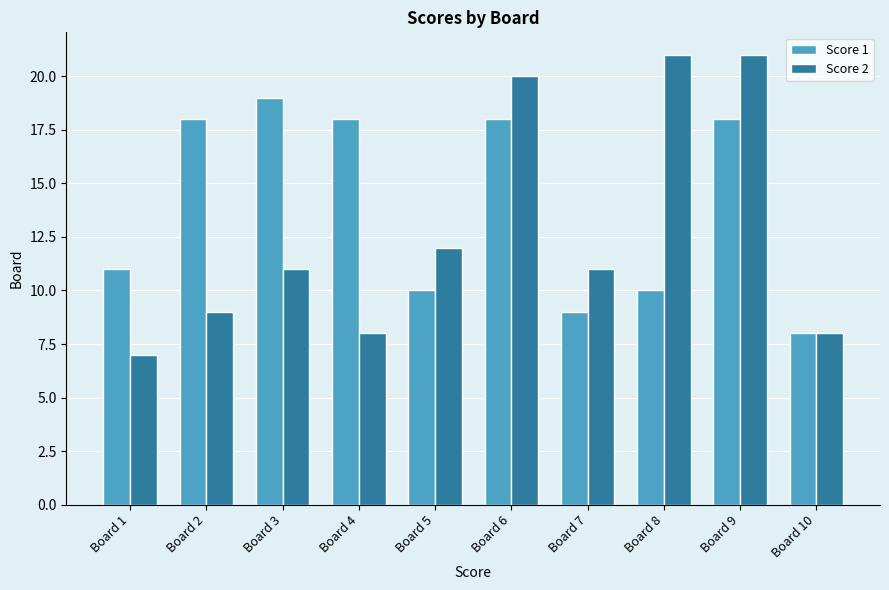

How many bars are there in total?

20